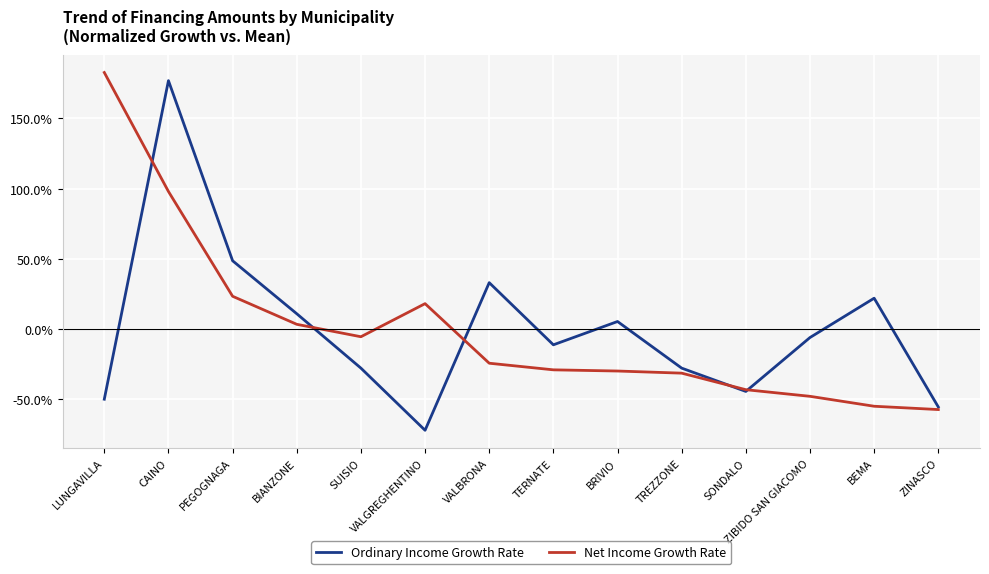

What is the difference between the maximum and minimum values in the Net Income Growth Rate series?

240.3